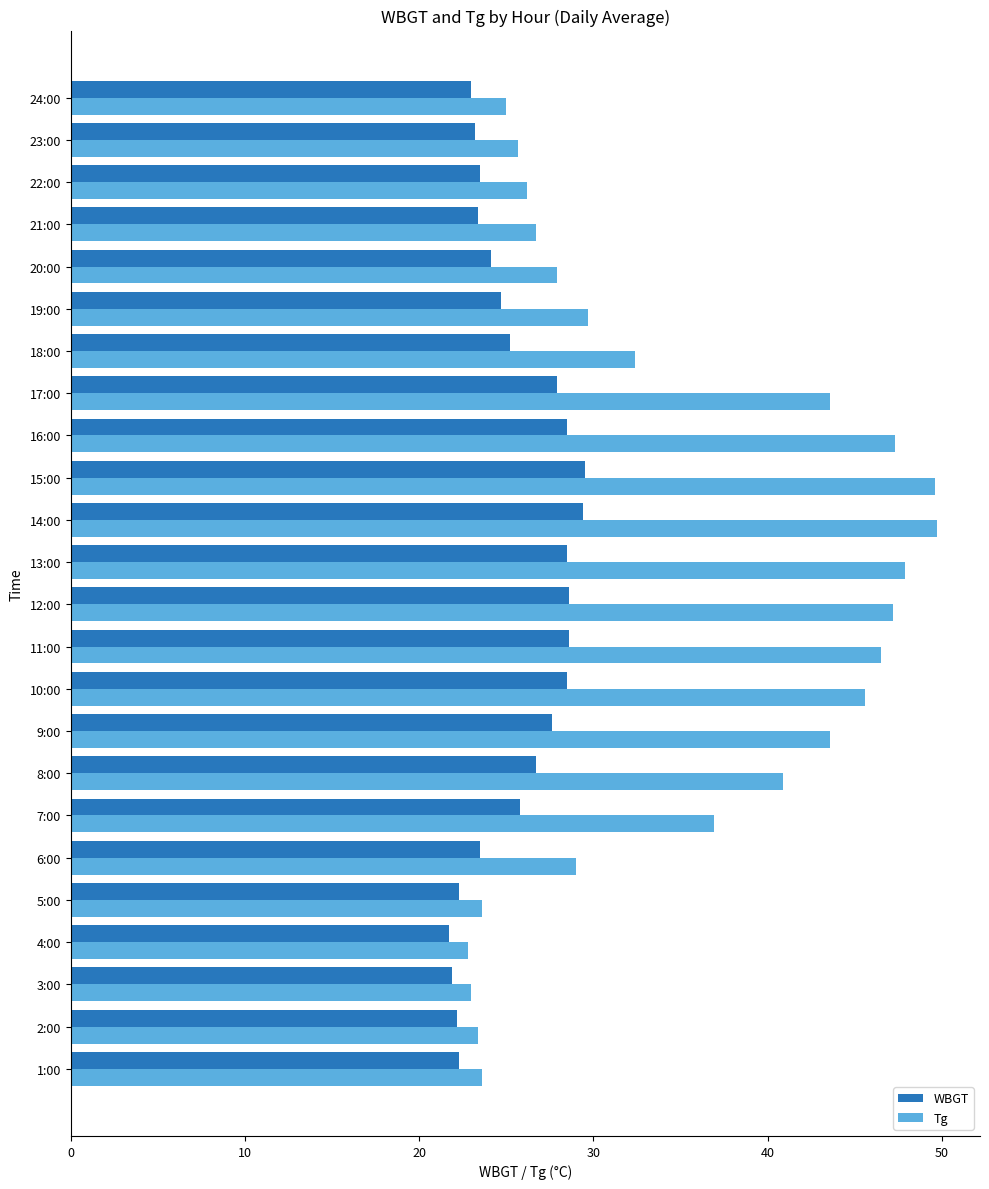

What is the spread (max minus min) of values at 4:00?

1.1